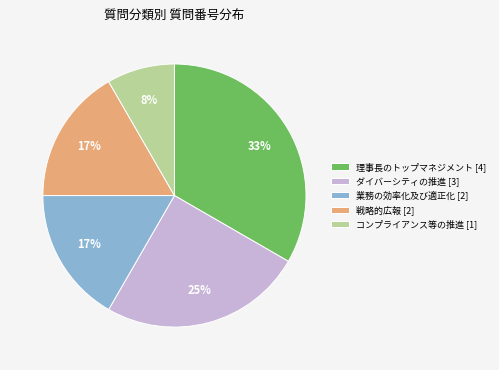

What is the largest slice in the pie chart?

理事長のトップマネジメント [4]